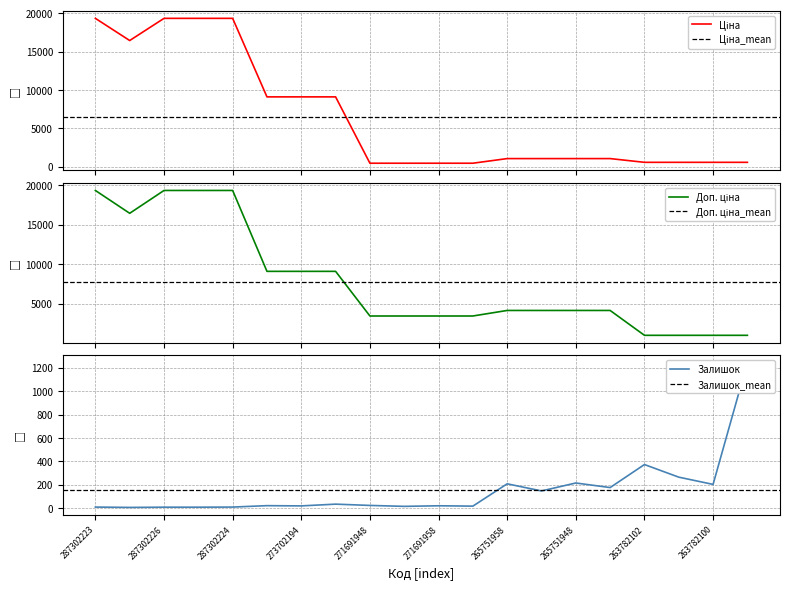

What is the label of the 13th point from the right?

273702128